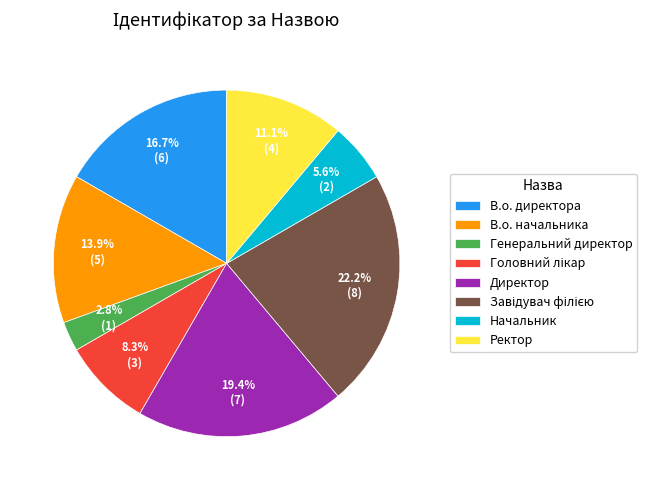

What percentage is NOT represented by Директор?

80.6%